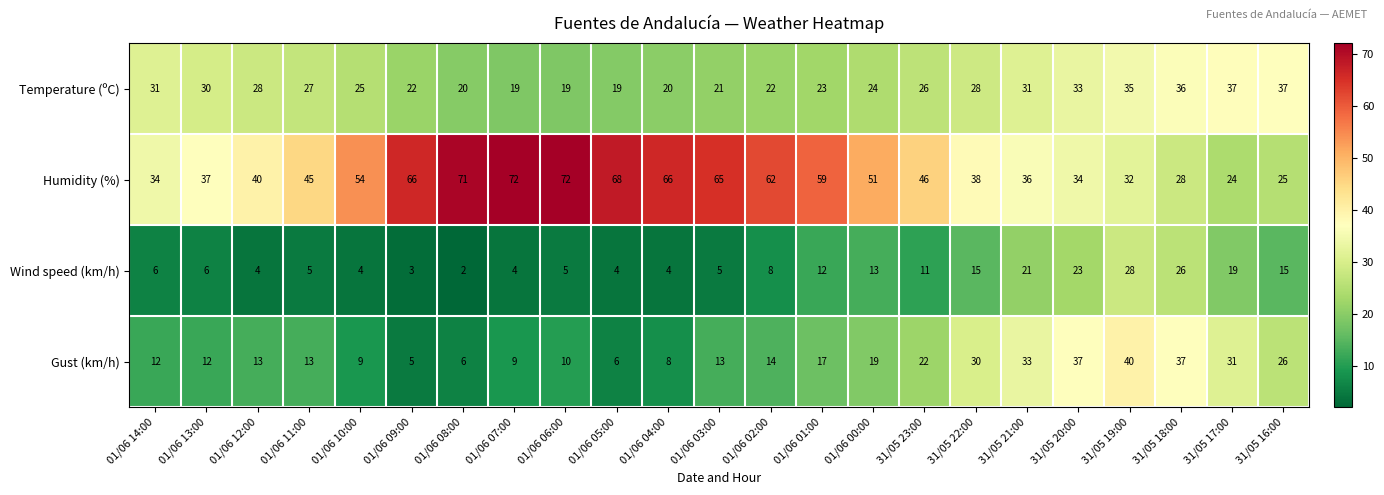

What is the minimum value shown in the chart?

2